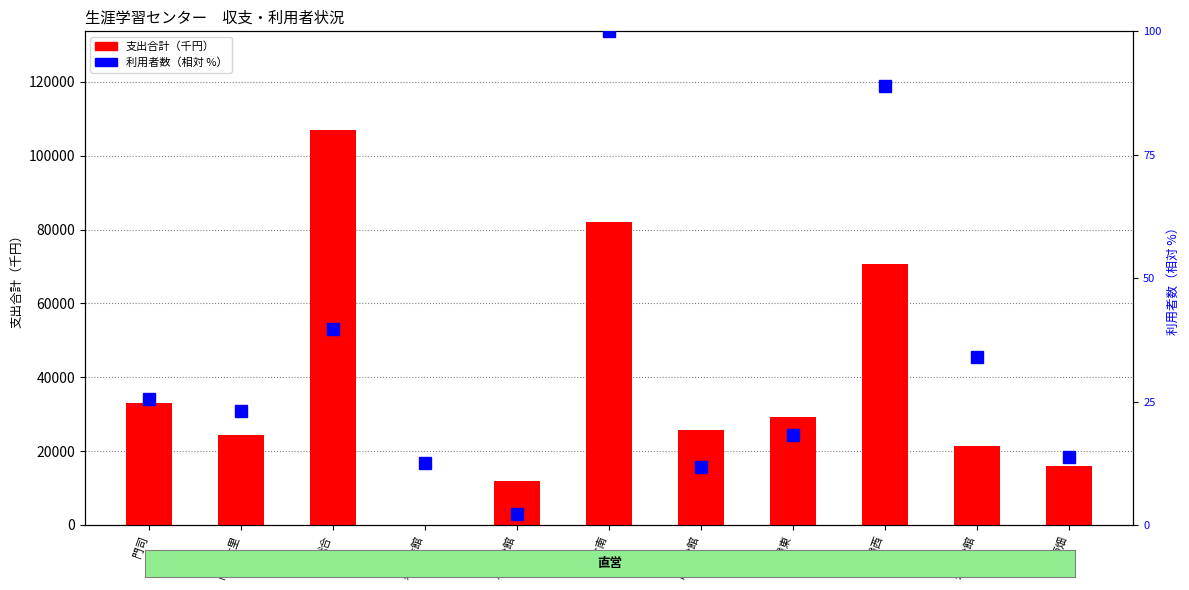

How many values in the 利用者数（相対） series exceed 23?

6